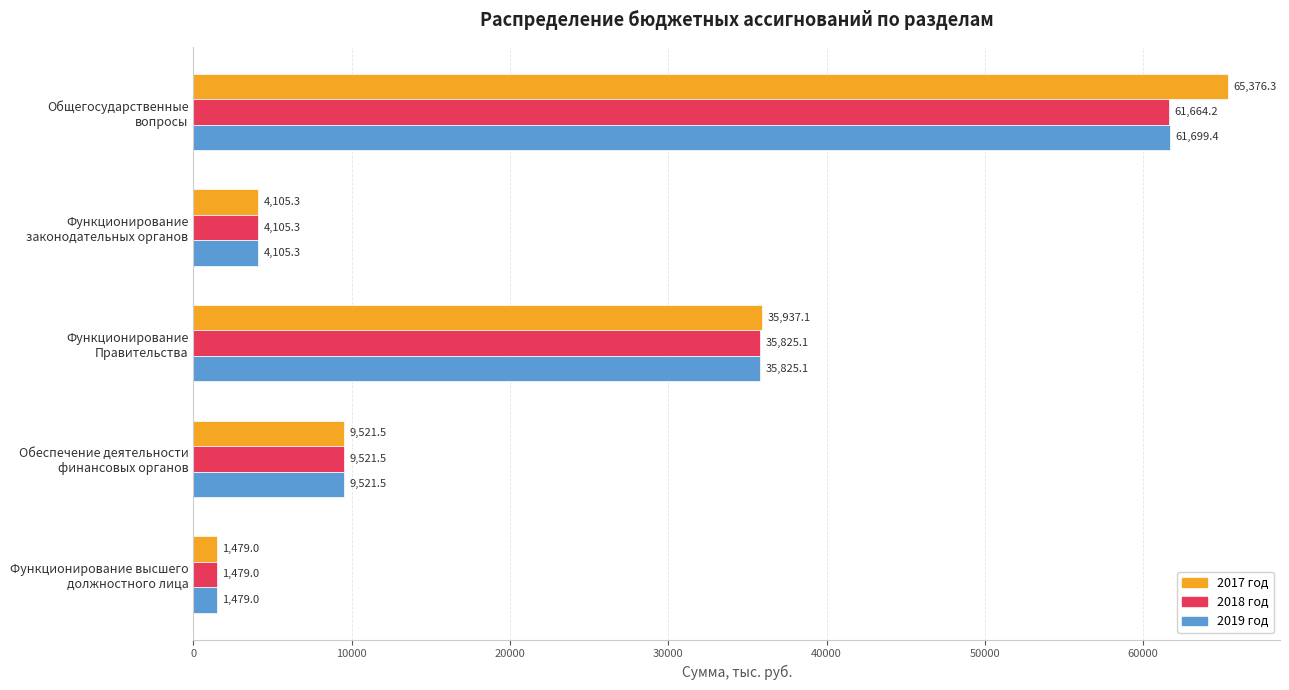

What is the difference between the maximum and minimum values in the 2017 год series?

63897.3